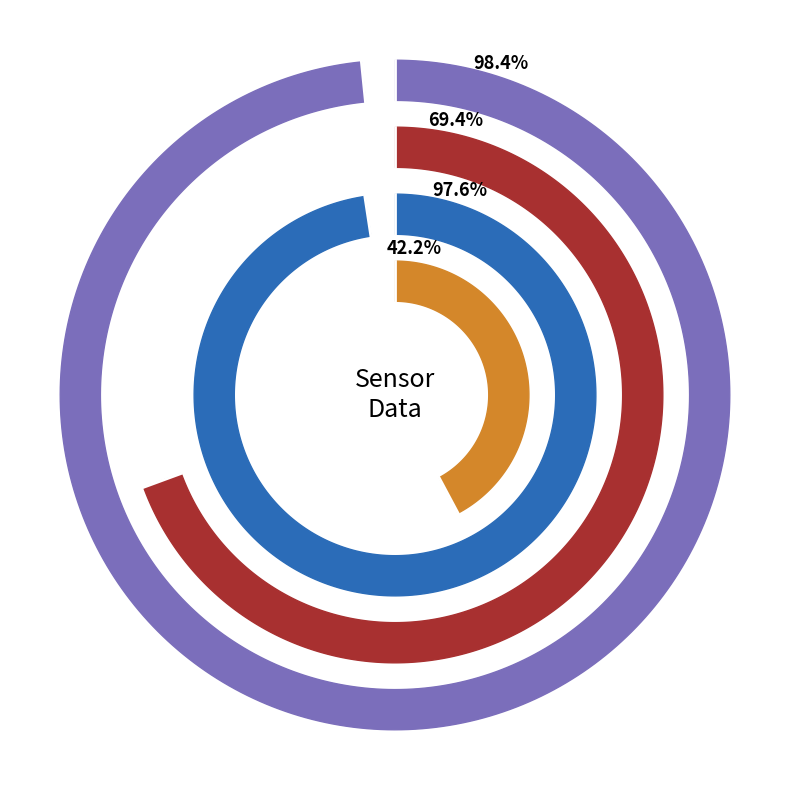

Is 9 the majority of the pie?

No